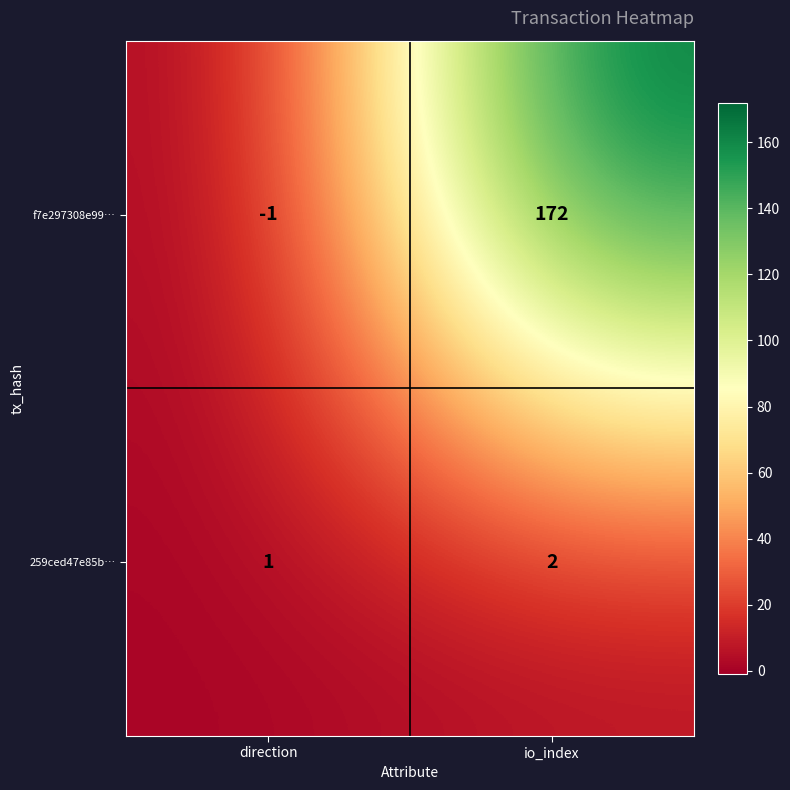

List the series in order of their peak value, highest first.

f7e297308e99…, 259ced47e85b…